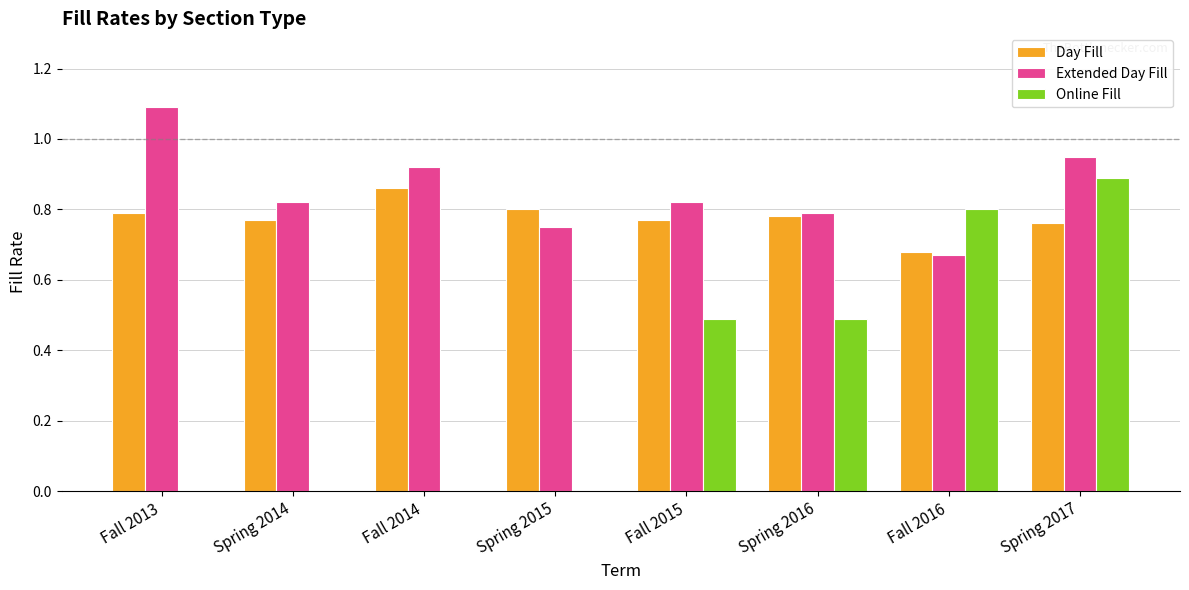

What is the sum of the Extended Day Fill values at Spring 2017 and Fall 2013?

2.0